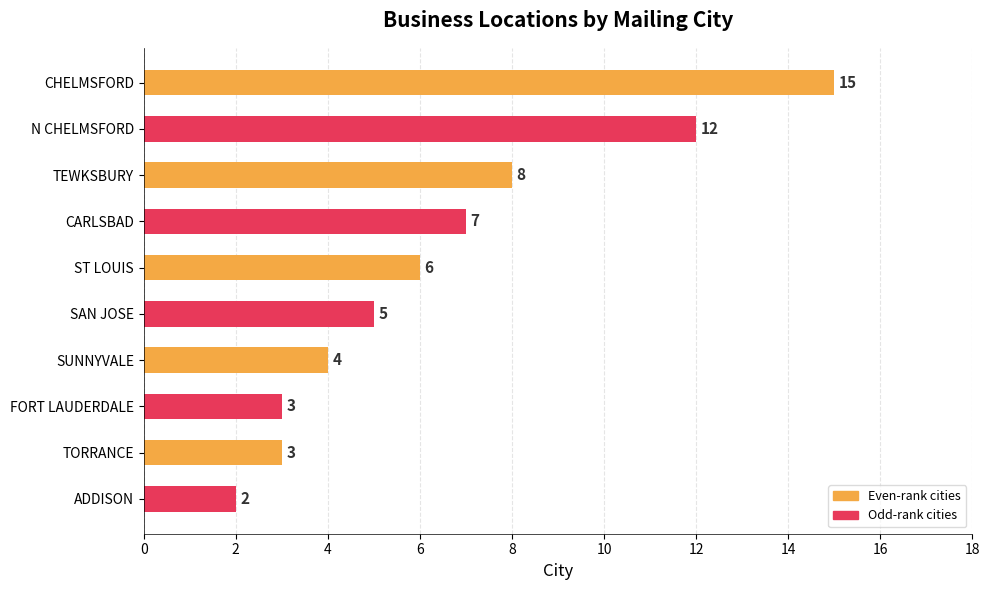

What is the sum of the values at N CHELMSFORD and TORRANCE?

15